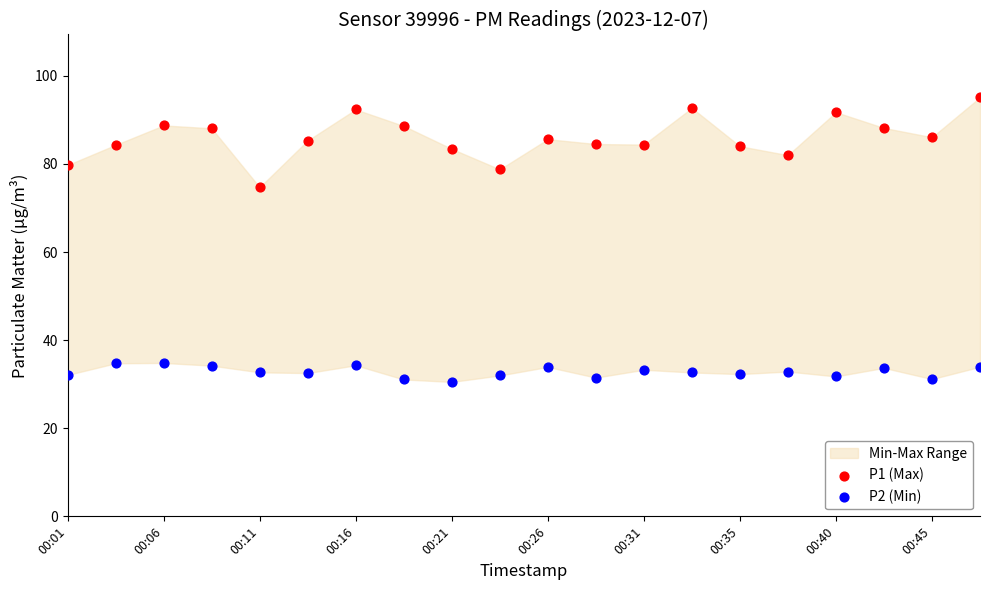

Across all data points, what is the range of X values (max minus min)?

1.0